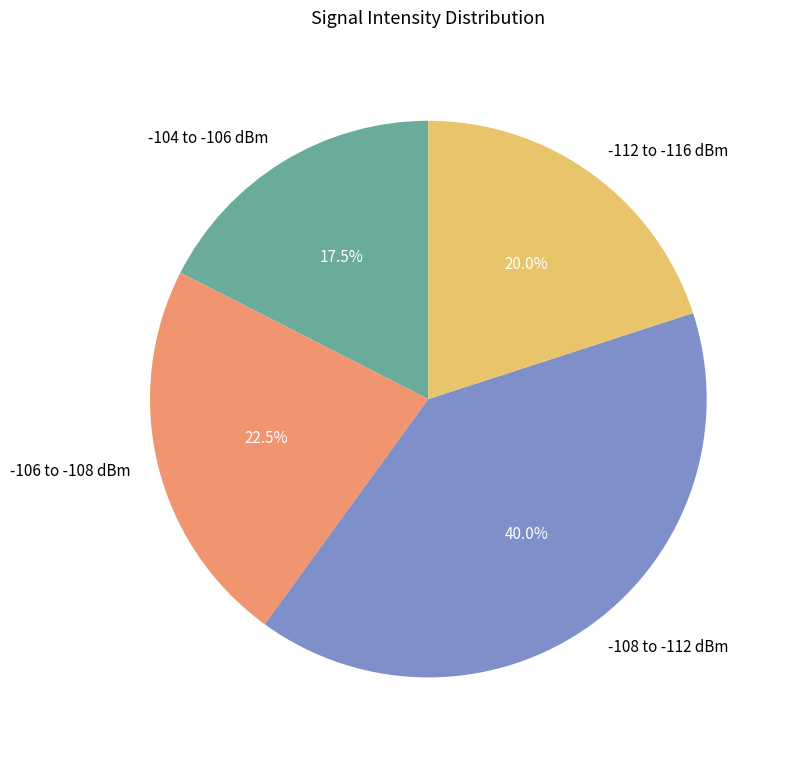

Rank the categories by value from highest to lowest.

-108 to -112 dBm, -106 to -108 dBm, -112 to -116 dBm, -104 to -106 dBm